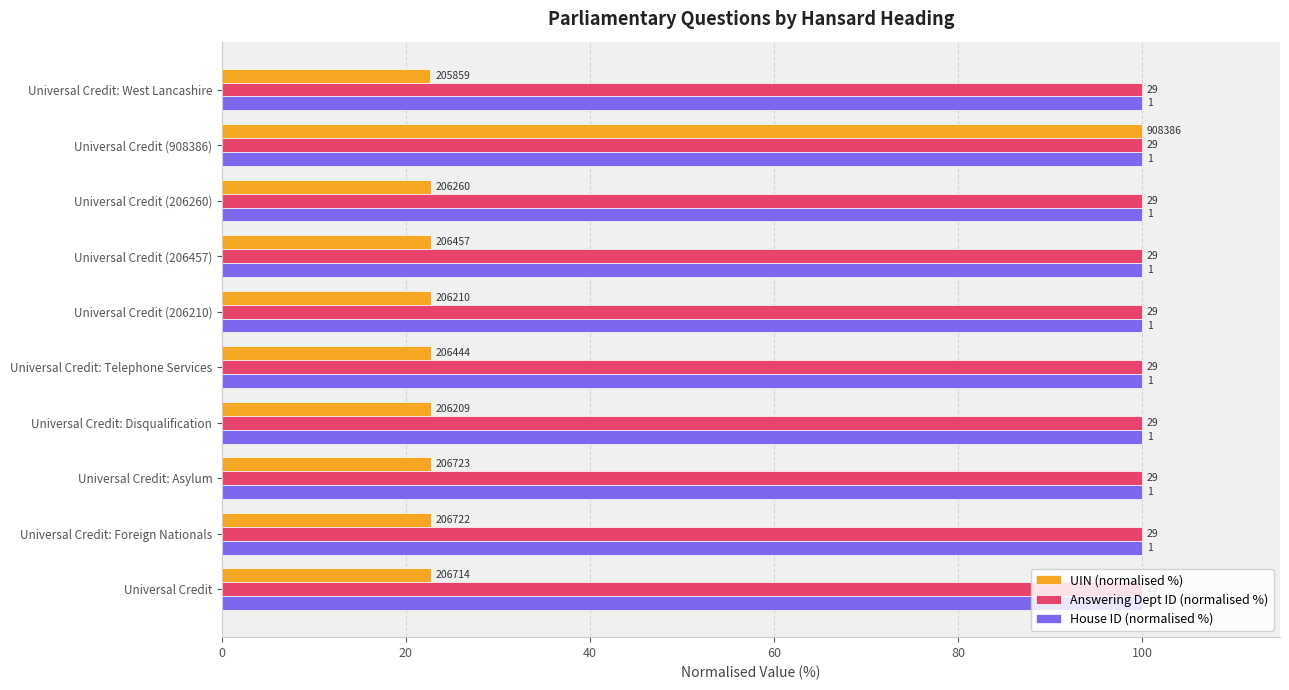

What are all the series names shown in the legend?

UIN (normalised %), Answering Dept ID (normalised %), House ID (normalised %)